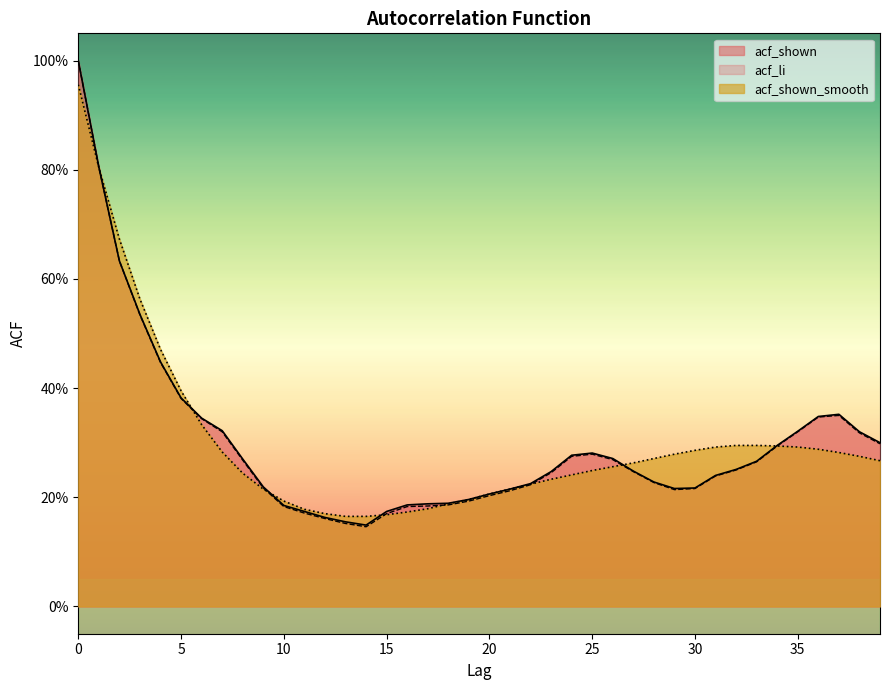

Which series changed the most between 18 and 28?

acf_shown_smooth